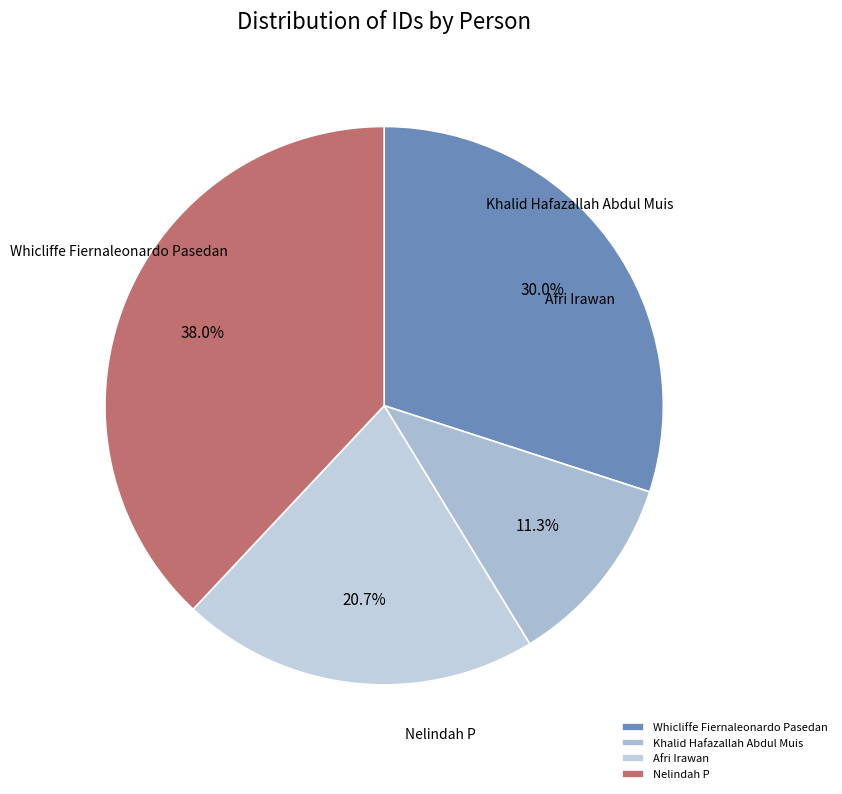

To the nearest percent, what is the difference between the Khalid Hafazallah Abdul Muis and Afri Irawan slice percentages?

9%